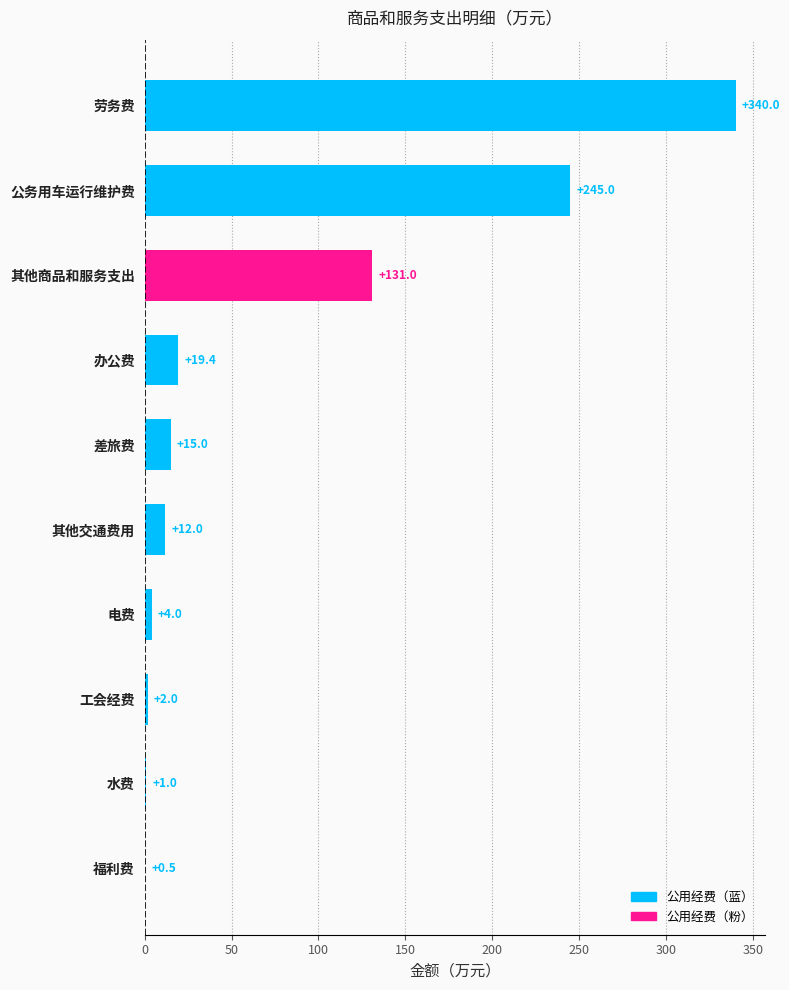

What is the change in value from 福利费 to 其他交通费用?

+11.5